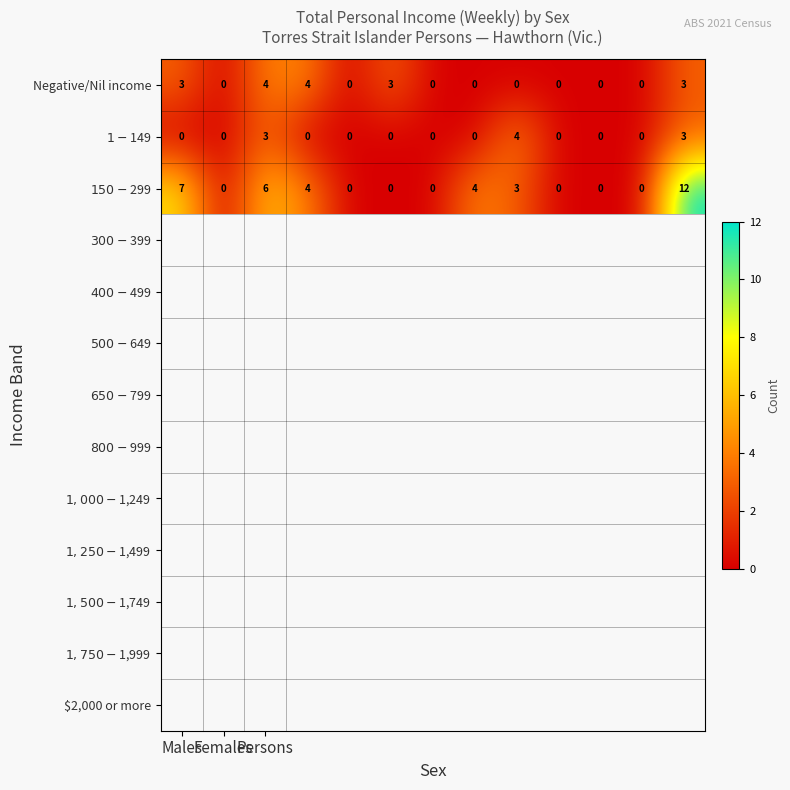

What is the greatest value displayed?

12